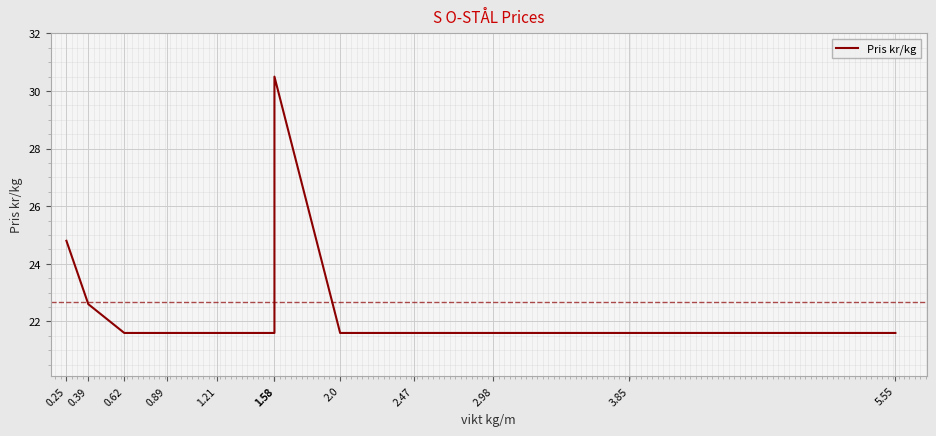

Reading left to right, what are all the values shown in this chart?

24.8	22.6	21.6	21.6	21.6	21.6	30.5	21.6	21.6	21.6	21.6	21.6